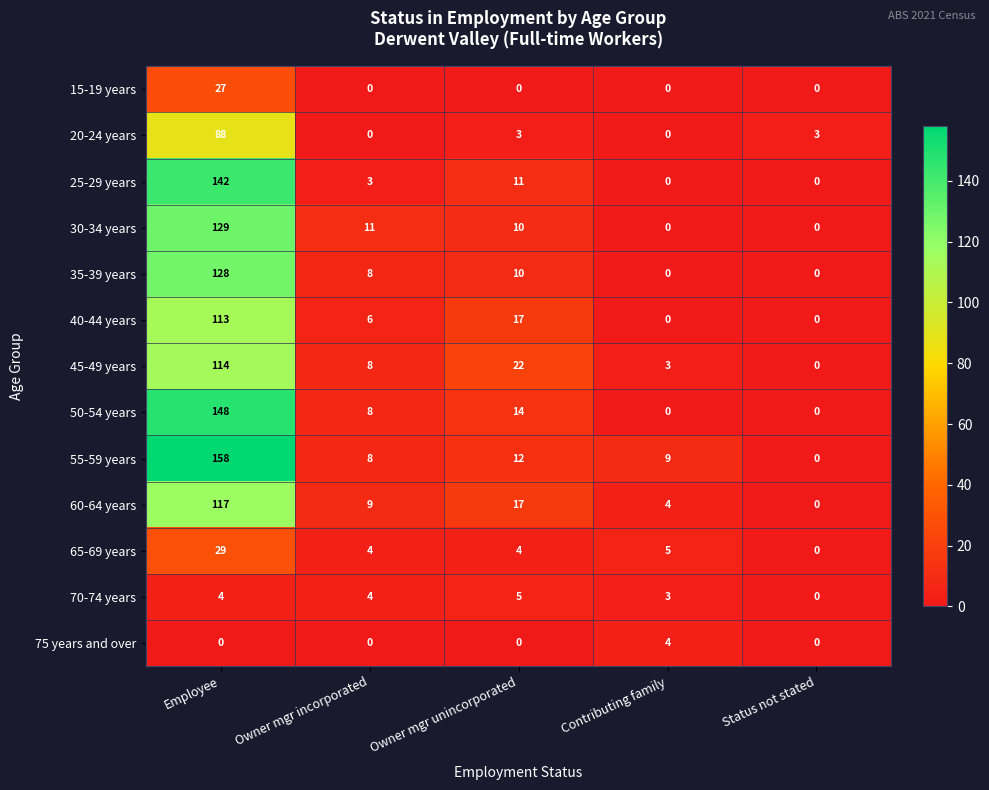

Count the number of data series in this chart.

13